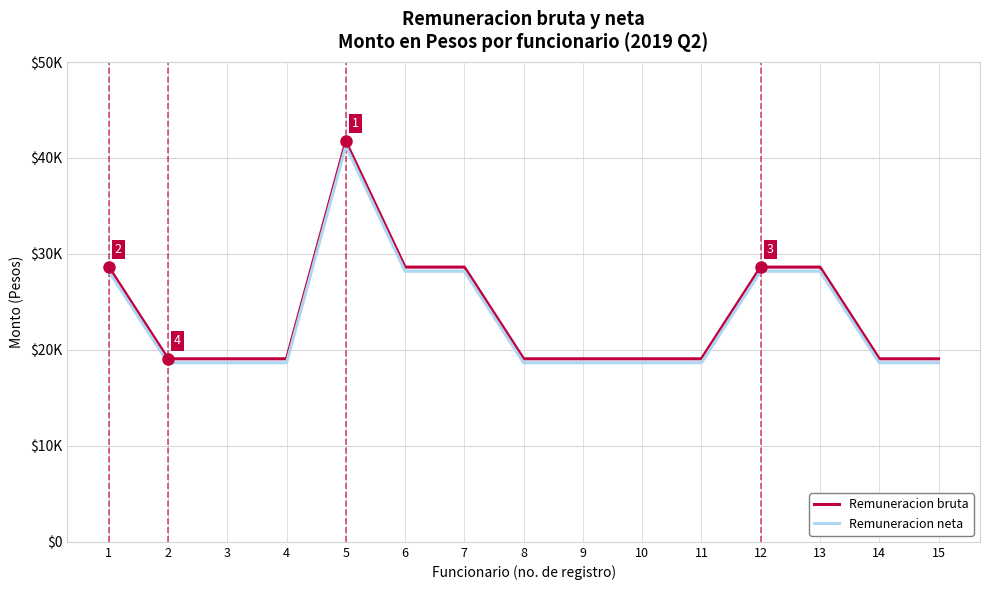

List the series in order of their peak value, highest first.

Remuneracion bruta, Remuneracion neta